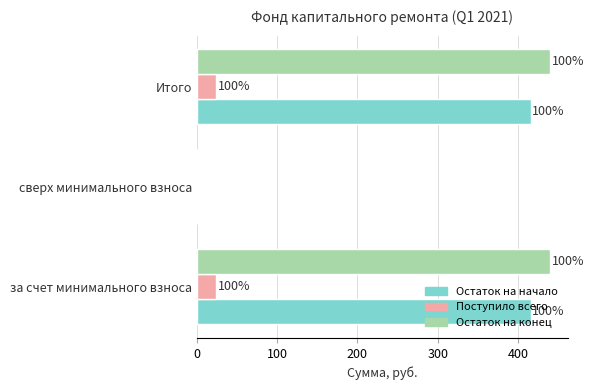

What are all the series names shown in the legend?

Остаток на начало, Поступило всего, Остаток на конец